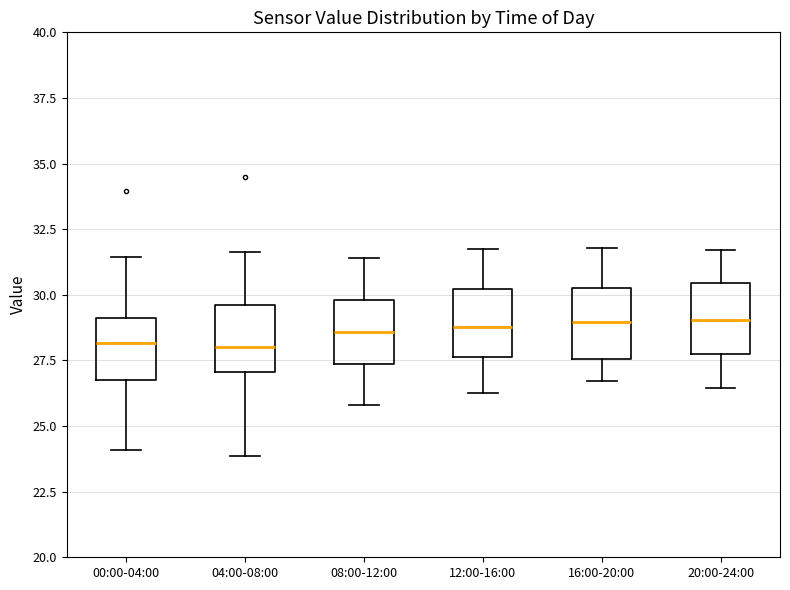

Reading left to right, read every box against the y-axis: the position of its median line, the range the box covers, and the ends of its whiskers. The values are not printed on the chart, so give them approximately, as read against the axis.

00:00-04:00: median 28.0, box 27.0 to 29.0, whiskers 24.0 to 31.5
04:00-08:00: median 28.0, box 27.0 to 29.5, whiskers 24.0 to 31.5
08:00-12:00: median 28.5, box 27.5 to 30.0, whiskers 26.0 to 31.5
12:00-16:00: median 29.0, box 27.5 to 30.0, whiskers 26.5 to 32.0
16:00-20:00: median 29.0, box 27.5 to 30.5, whiskers 26.5 to 32.0
20:00-24:00: median 29.0, box 27.5 to 30.5, whiskers 26.5 to 31.5